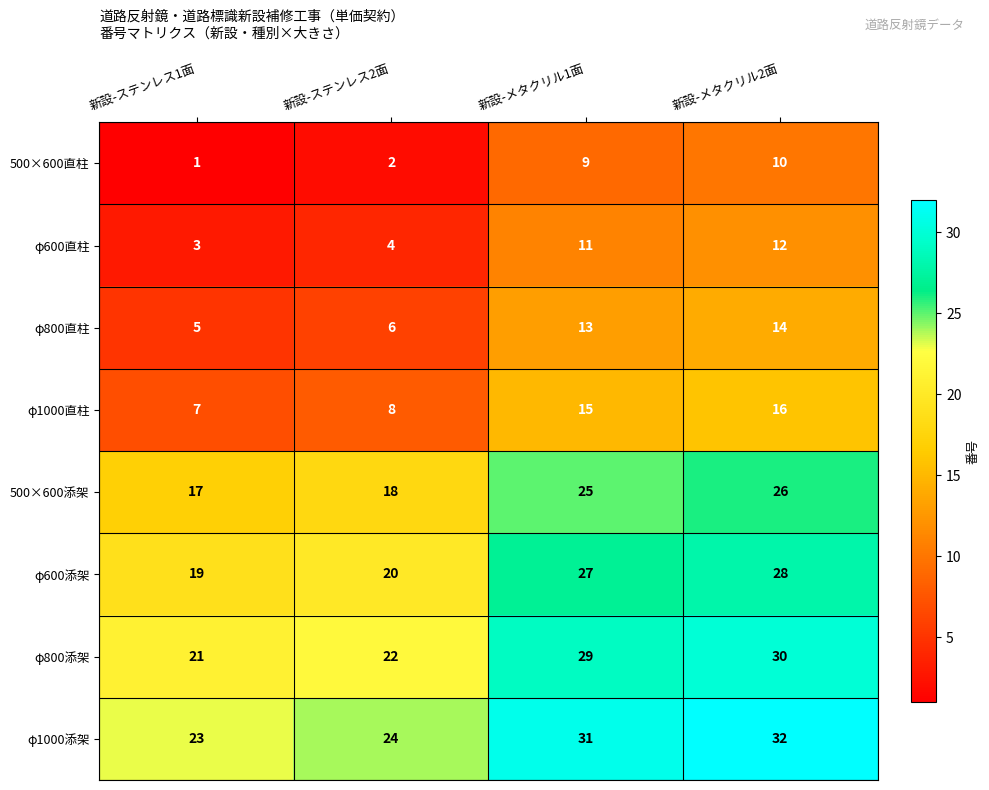

How many categories are shown in the chart?

4